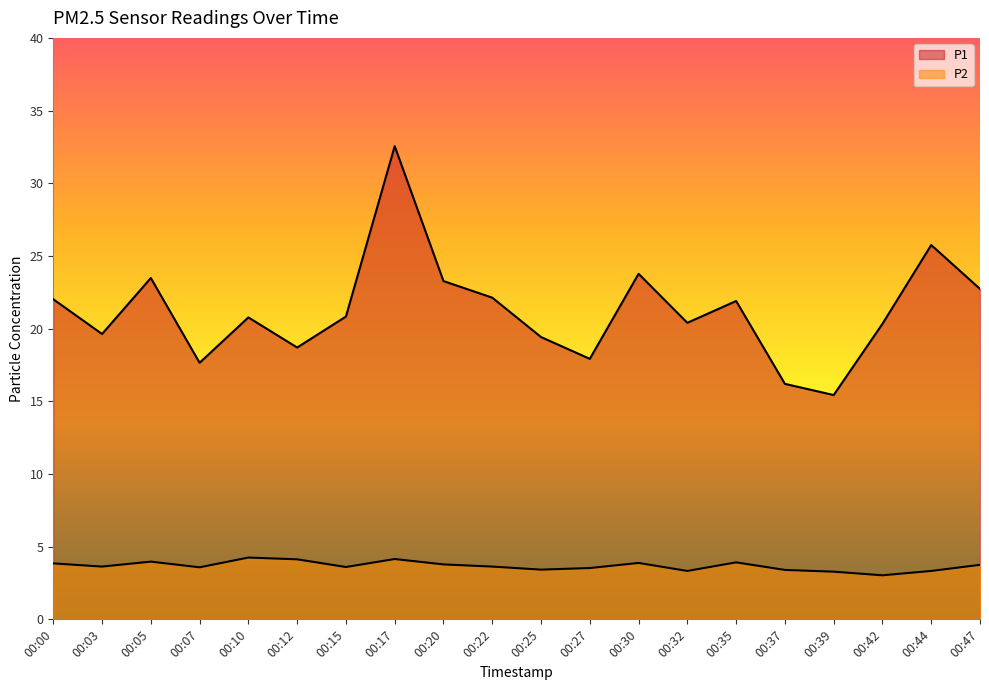

Which series changed the most between 00:05 and 00:10?

P1